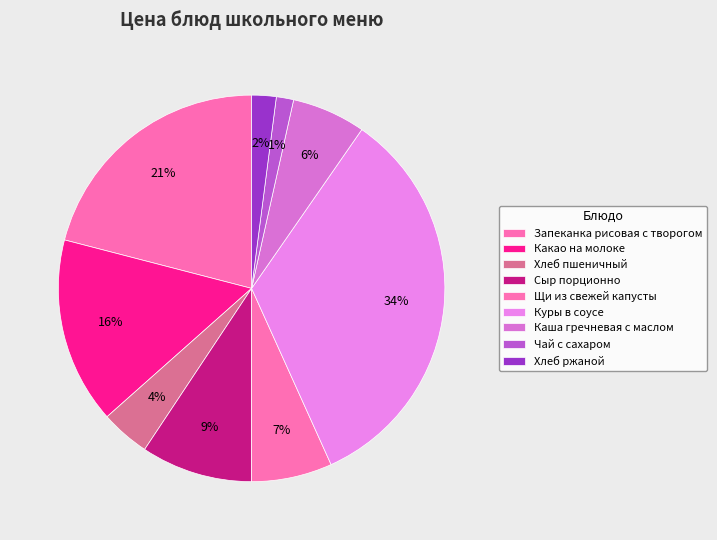

What is the change in value from Куры в соусе to Каша гречневая с маслом?

-43.3